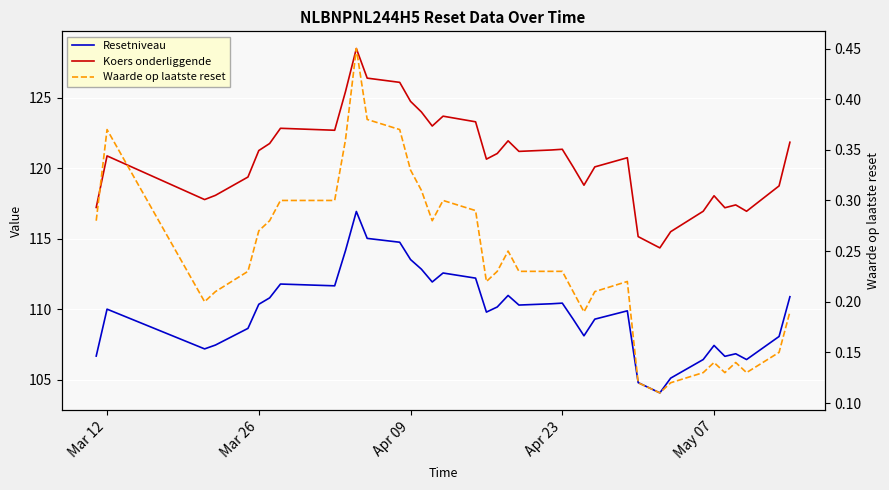

What is the minimum value for Resetniveau?

104.1